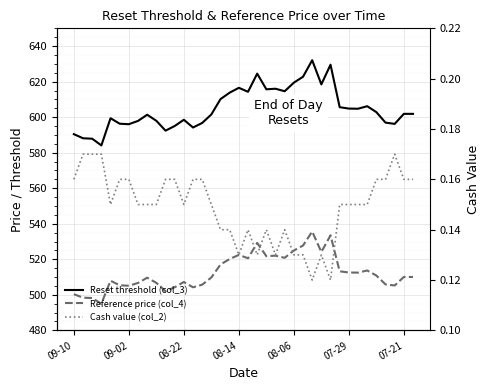

Is the value of Reference price (col_4) at 31 greater than the value of Cash value (col_2) at 07-21?

Yes